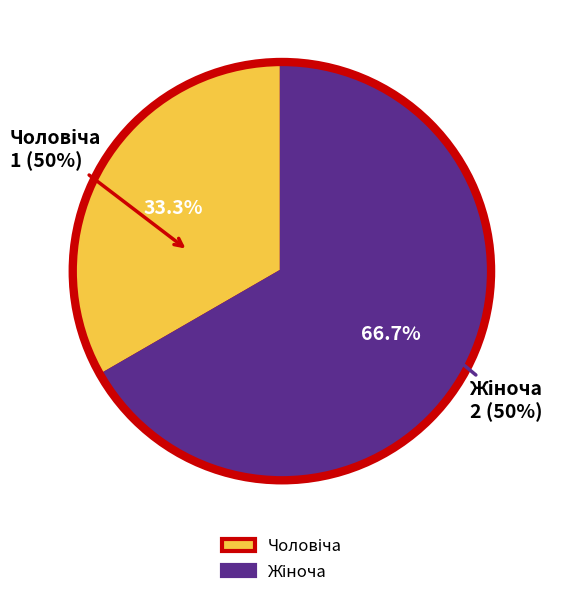

Count the number of slices in the pie.

2